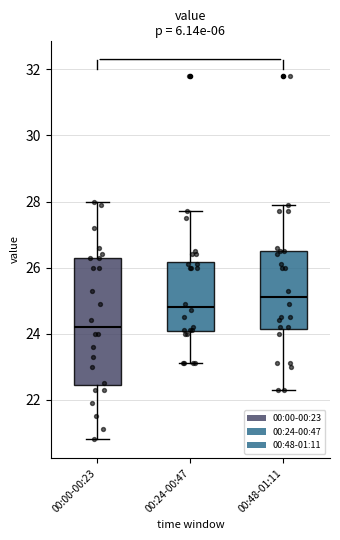

Which box's median line is the highest?

00:48-01:11